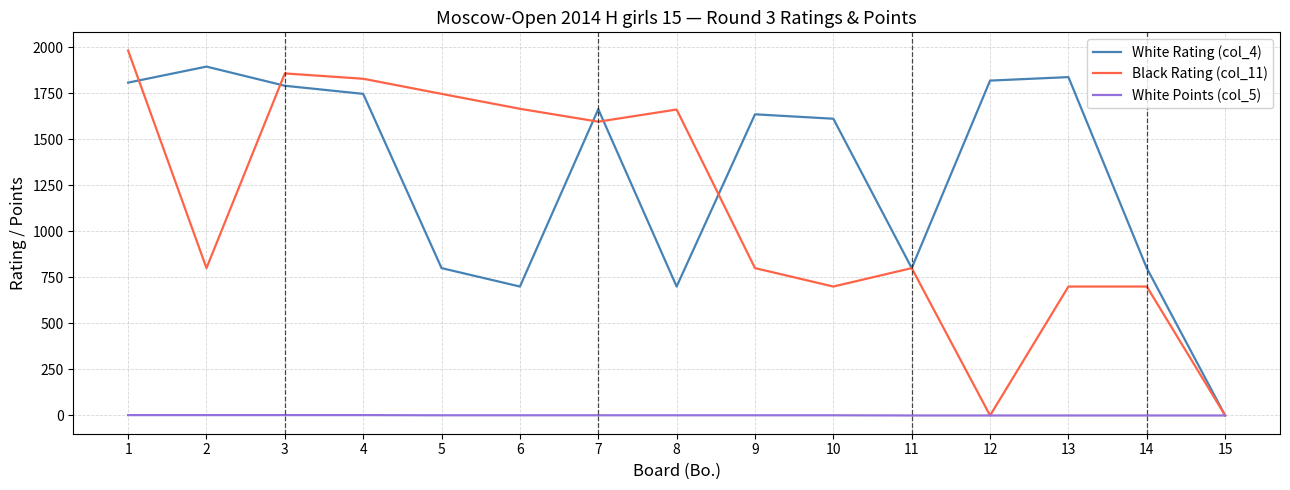

Does the chart have visible grid lines?

Yes